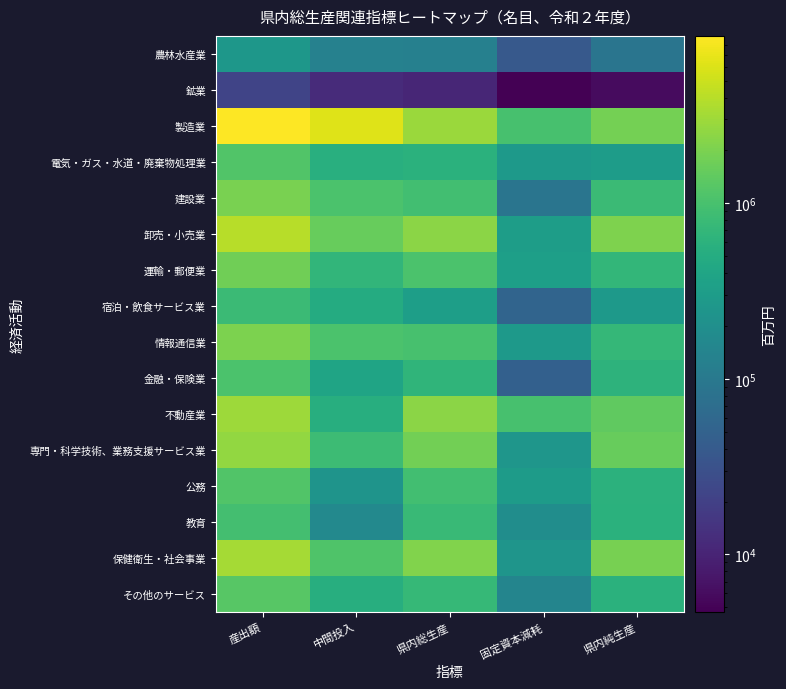

What is the spread (max minus min) of values at 中間投入?

6123353